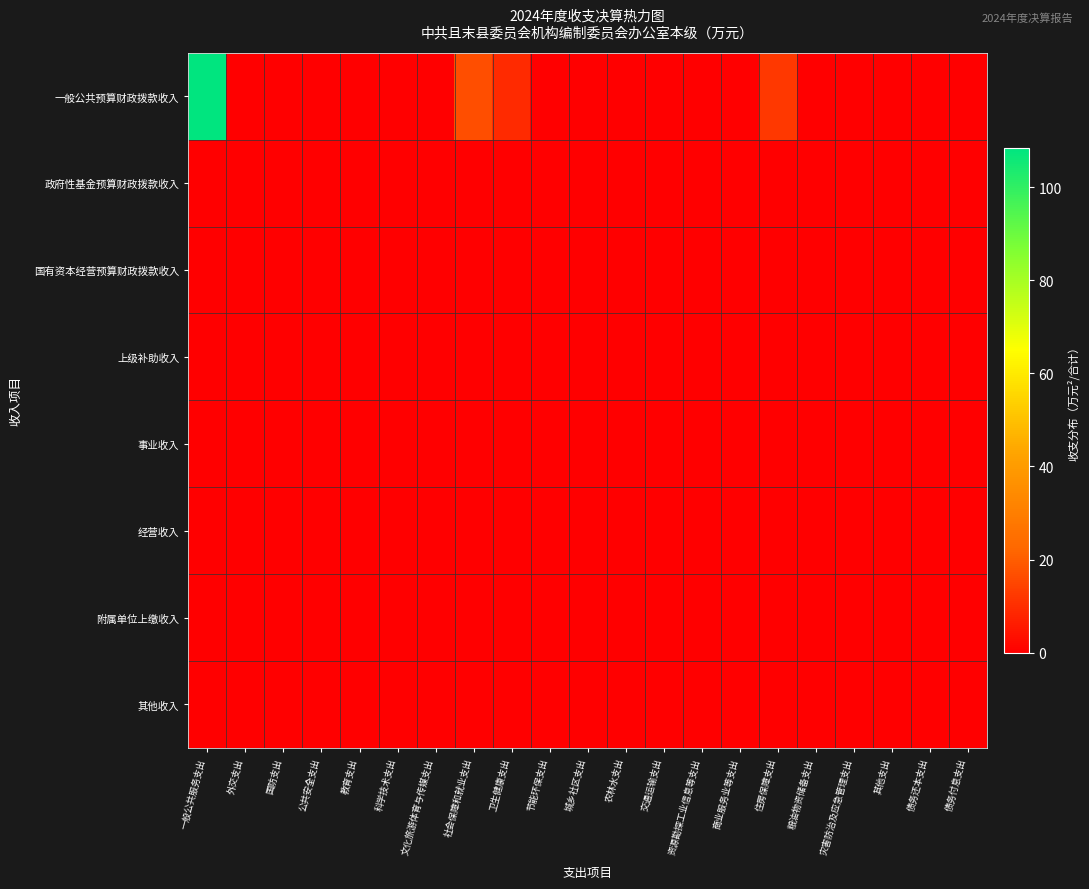

How many series are shown in this chart?

8